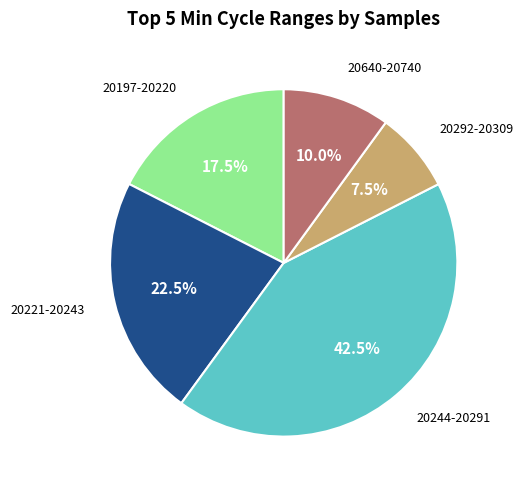

Is there a majority slice in this chart?

No